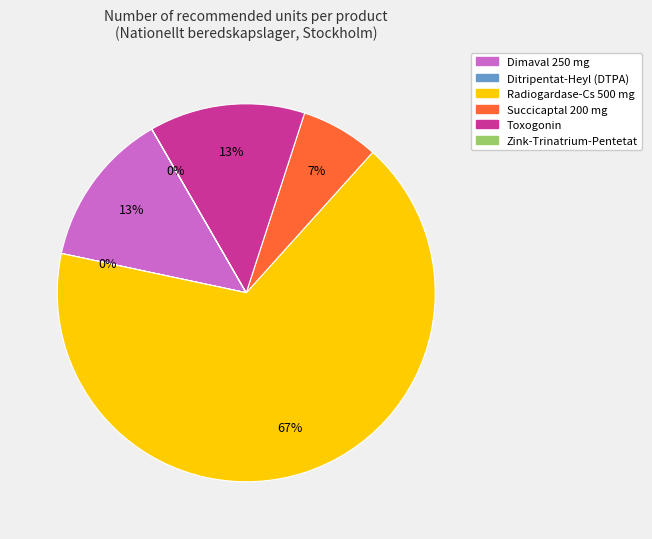

Does Radiogardase-Cs 500 mg account for over 50% of the chart?

Yes